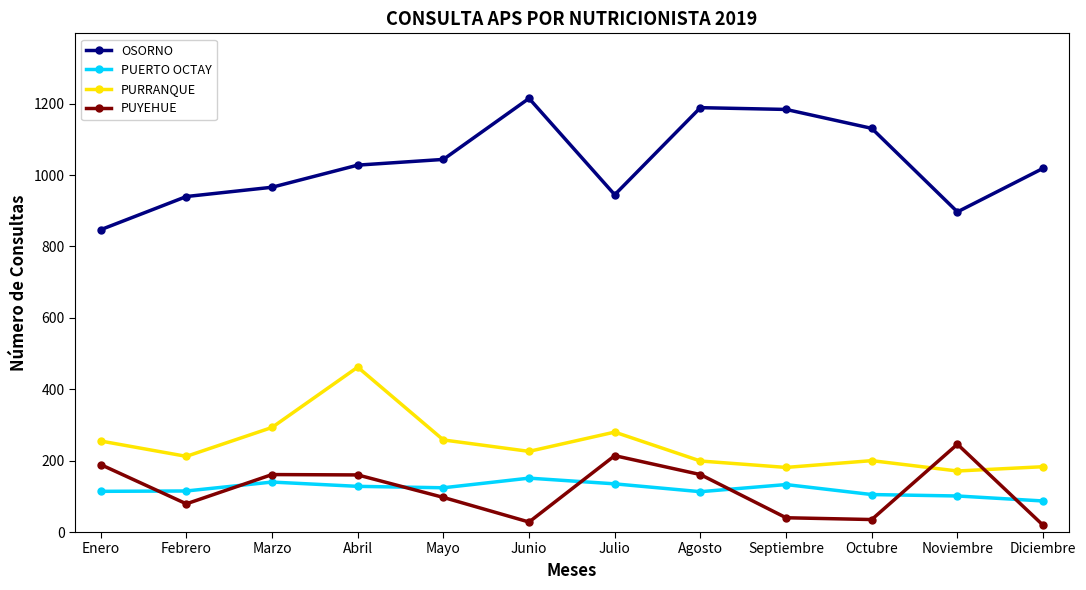

At how many categories does at least one series exceed 805?

12